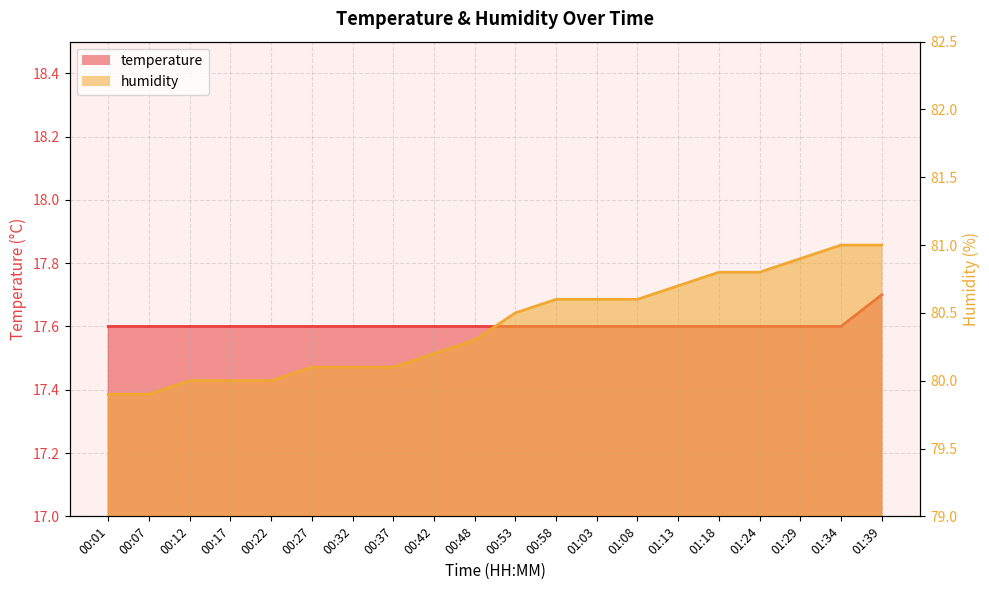

True or false: humidity and temperature intersect in this chart.

False